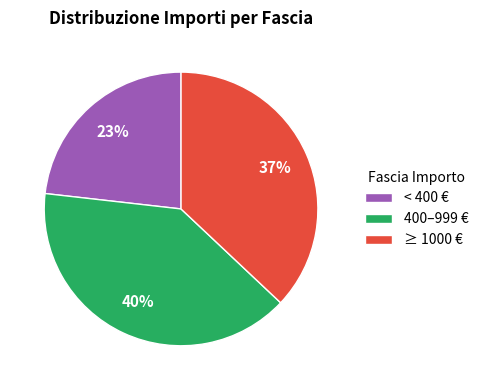

How many slices are in this pie chart?

3